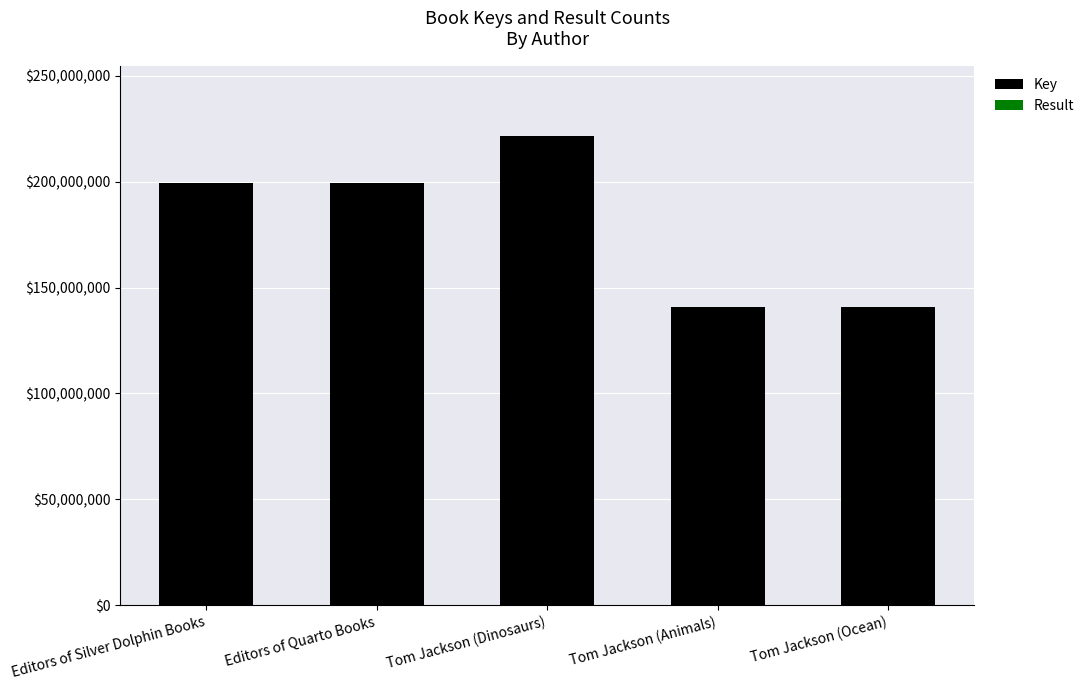

At which label does Key reach its peak?

Tom Jackson (Dinosaurs)